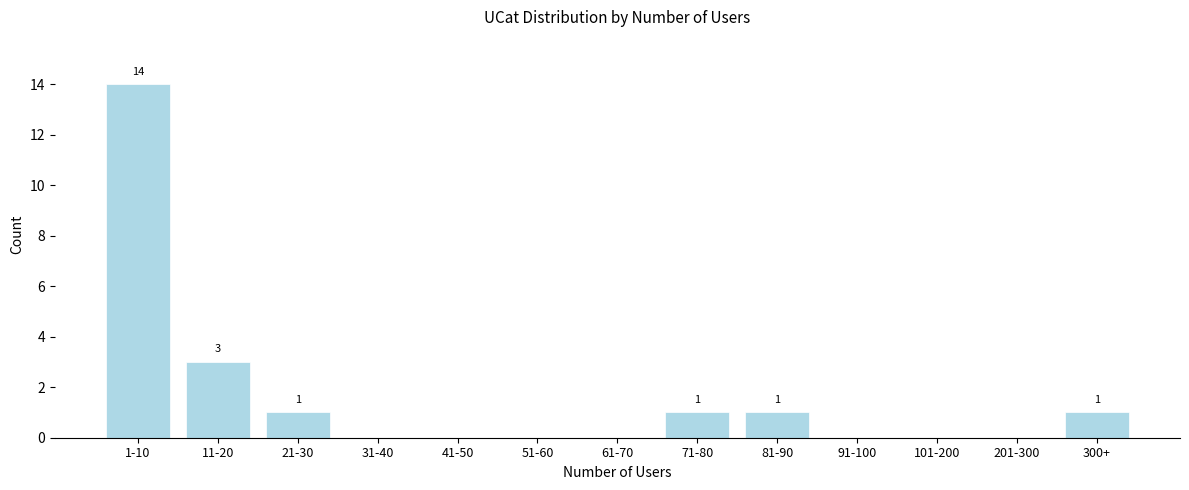

Reading left to right, transcribe all the data shown in this chart.

1-10=14	11-20=3	21-30=1	31-40=0	41-50=0	51-60=0	61-70=0	71-80=1	81-90=1	91-100=0	101-200=0	201-300=0	300+=1